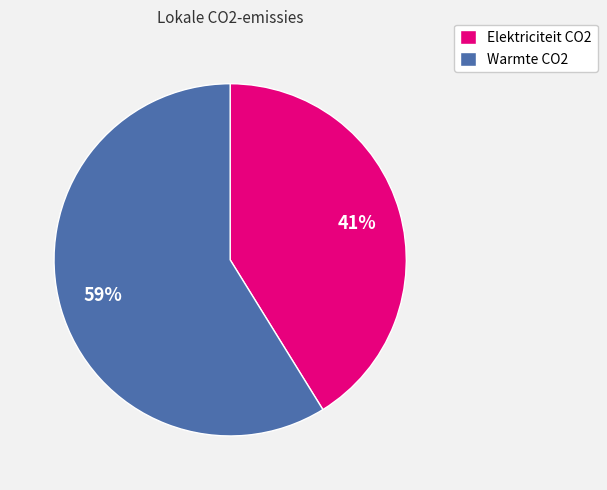

The Warmte CO2 slice represents 73% of the pie. True or false?

False